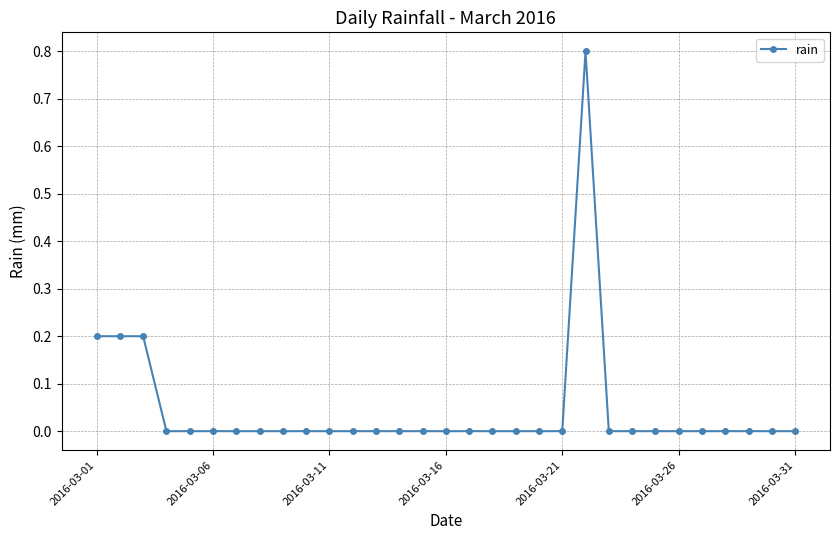

True or false: the data has more than 0 interior local peaks.

True